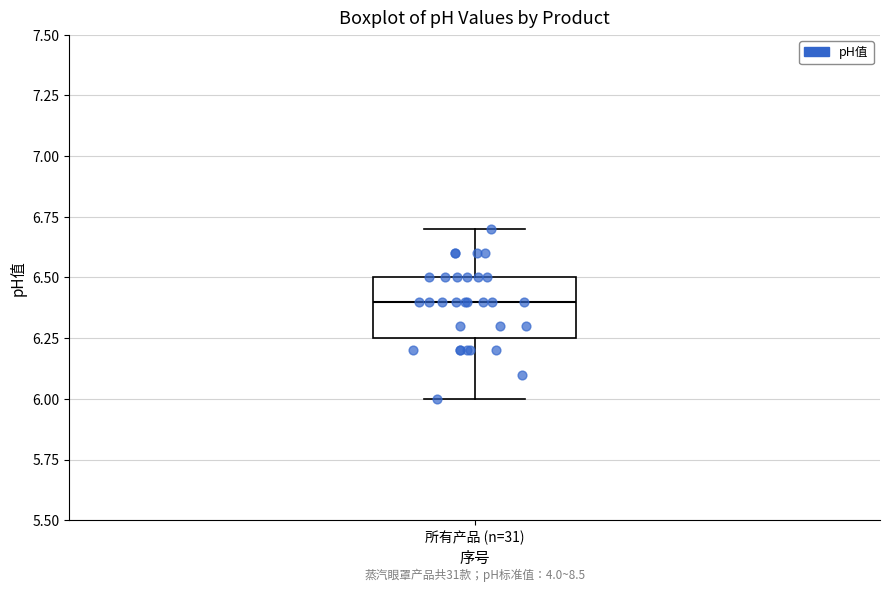

Transcribe this box plot: give where the median line is, the range the box spans, and where the two whiskers end, as read against the y-axis. The values are not printed on the chart, so give them approximately, as read against the axis.

median 6.40, box 6.25 to 6.50, whiskers 6.00 to 6.70